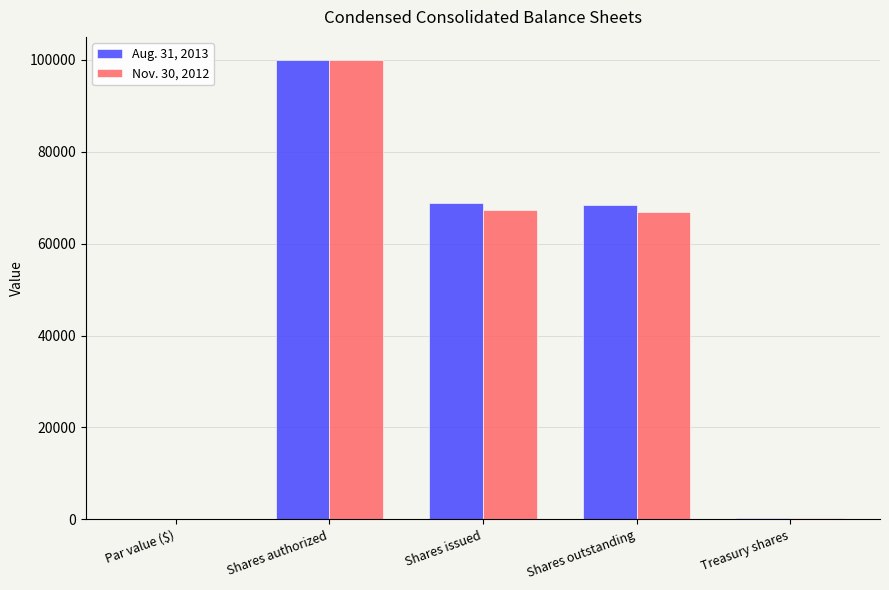

What is the total value across all series at Shares outstanding?

135448.0